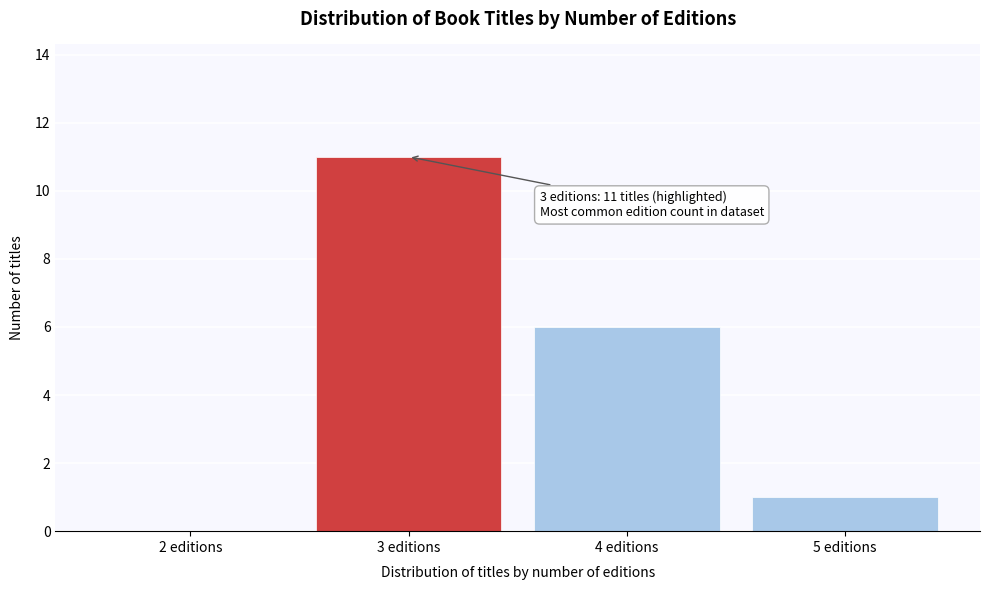

Reading left to right, extract all data points from this chart.

2 editions=0	3 editions=11	4 editions=6	5 editions=1